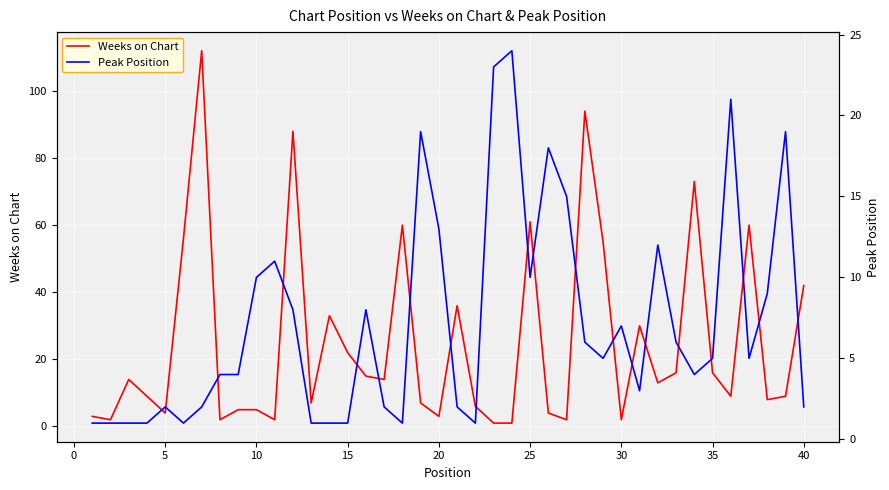

Rank the series by their maximum value, from highest to lowest.

Weeks on Chart, Peak Position